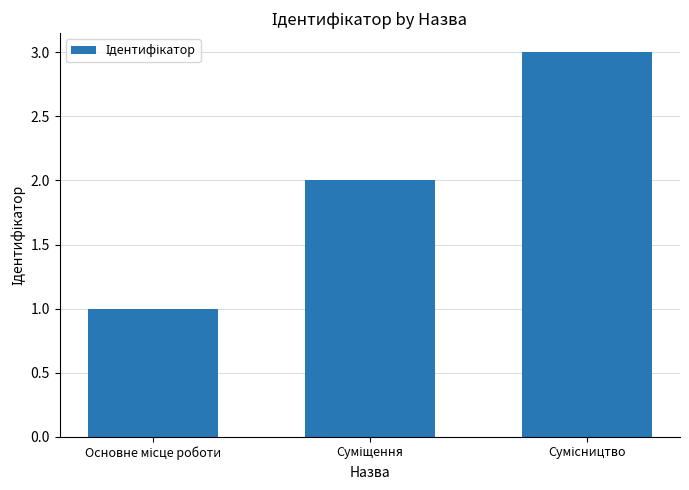

What is the greatest value displayed?

3